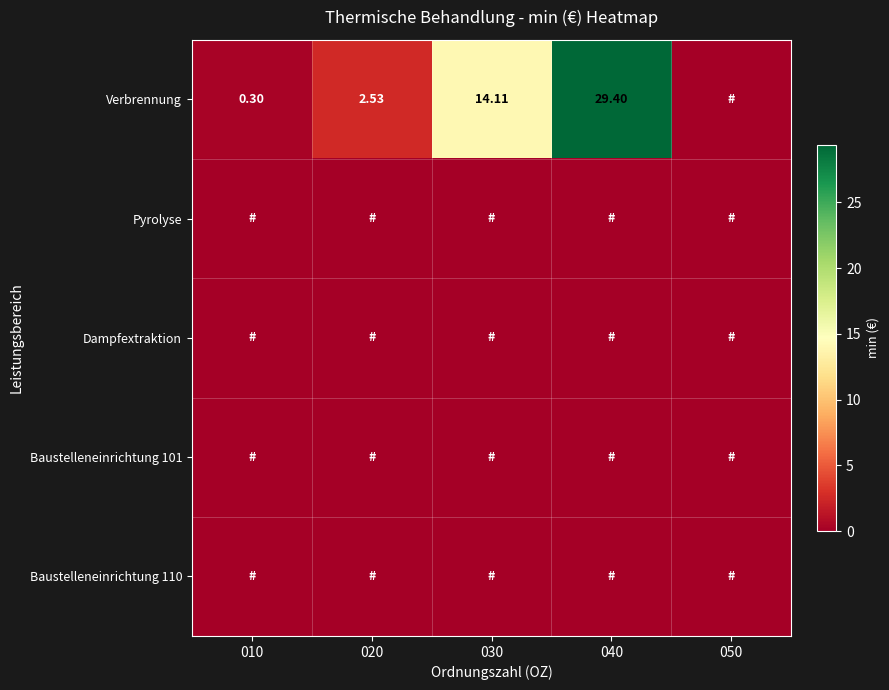

The Baustelleneinrichtung 101 series shows 0.0 at 050. True or false?

True